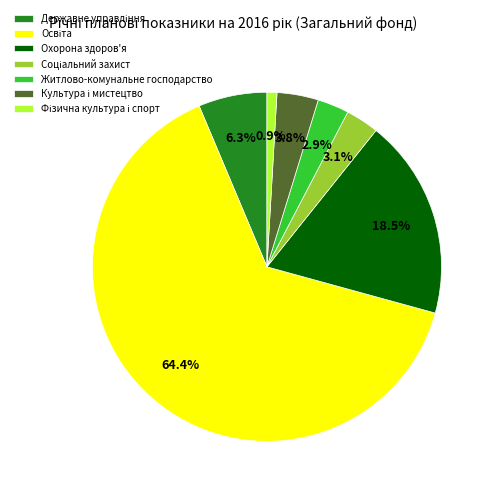

Is there any slice that represents more than half of the pie?

Yes